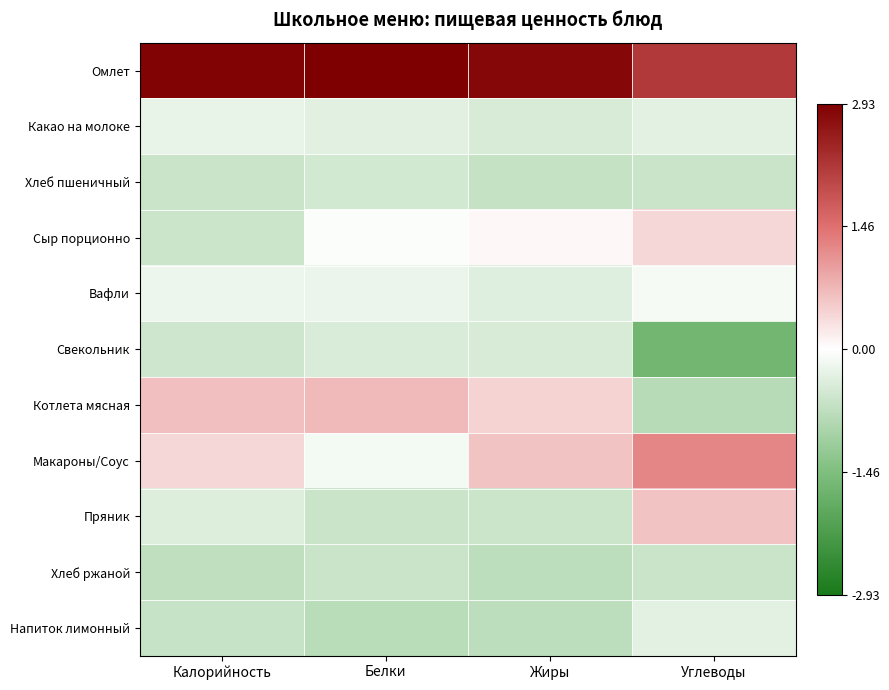

Which series has the largest range (max minus min)?

Котлета мясная